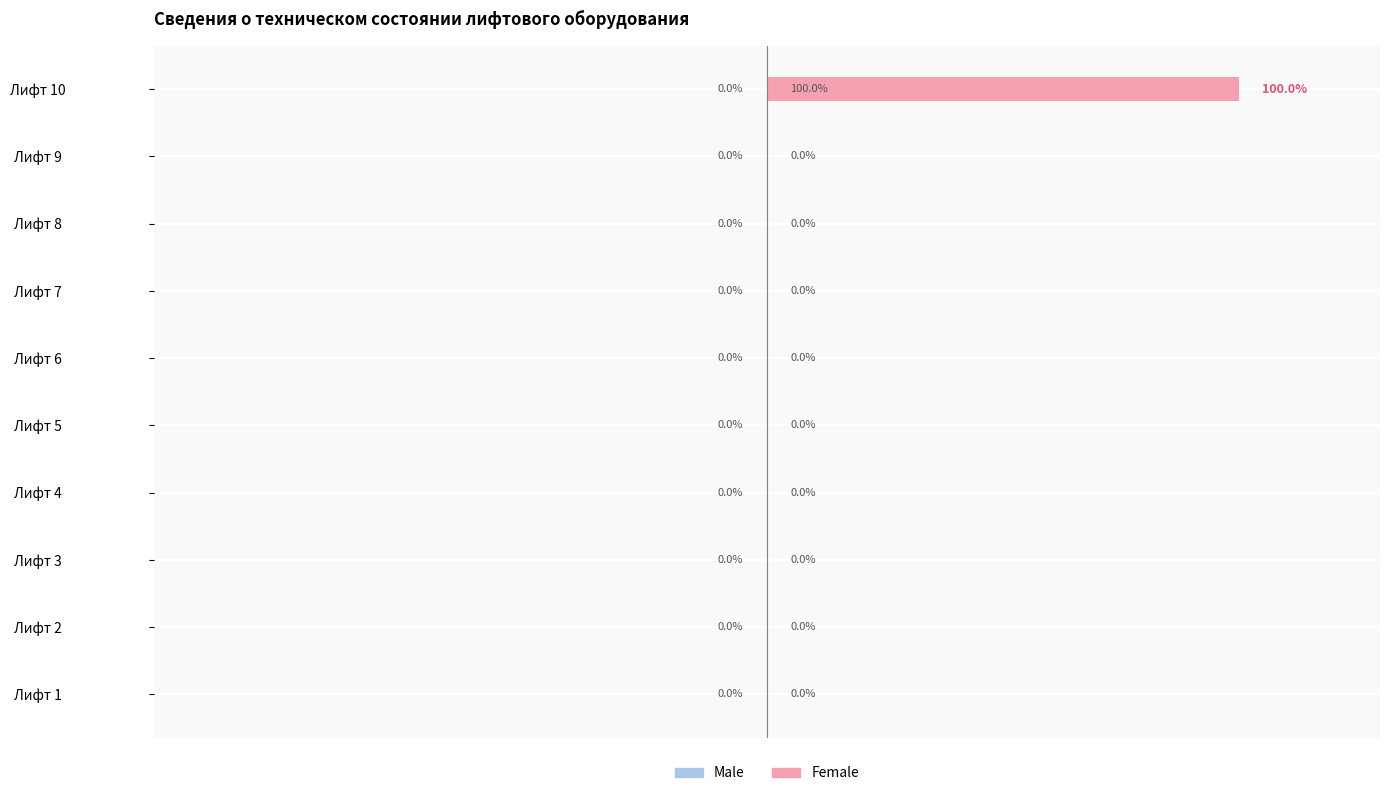

At which category does the chart reach its peak across all series?

Лифт 10